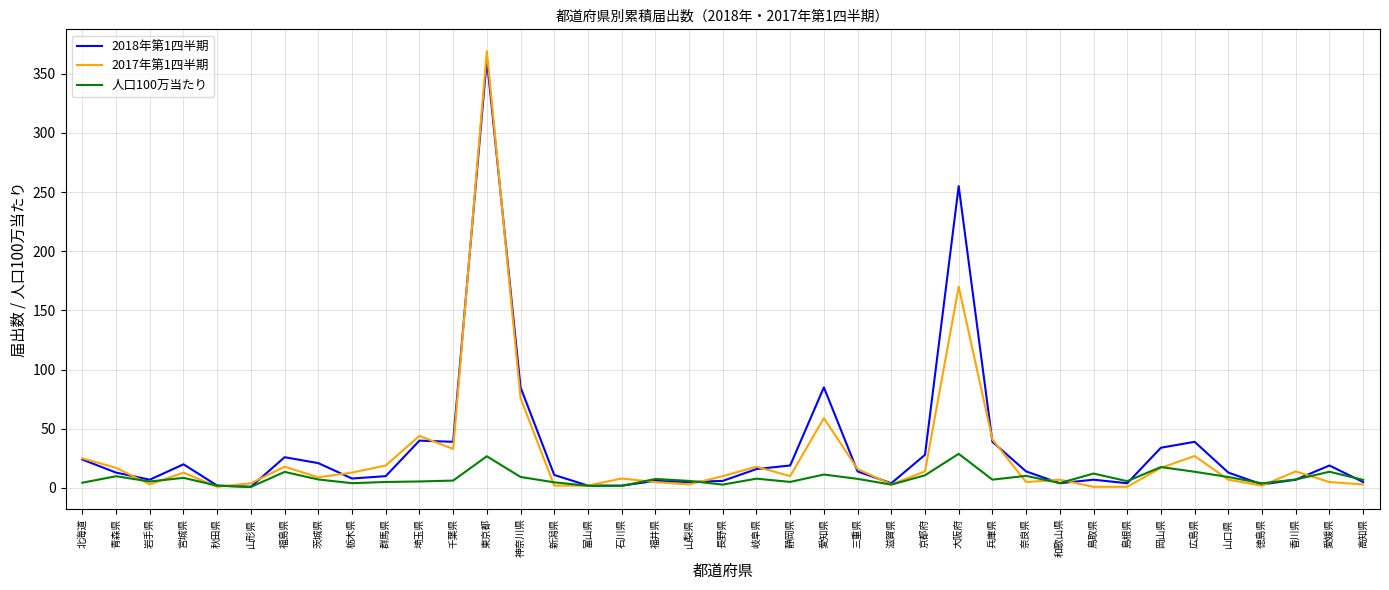

True or false: 2018年第1四半期 and 人口100万当たり cross at least once.

True